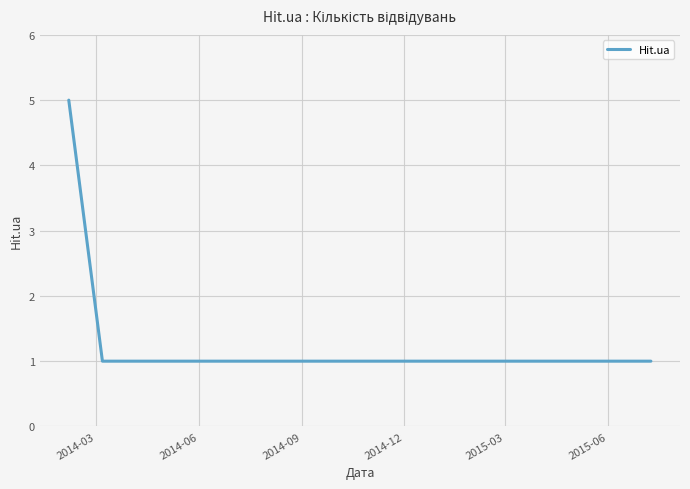

Does the chart have visible grid lines?

Yes